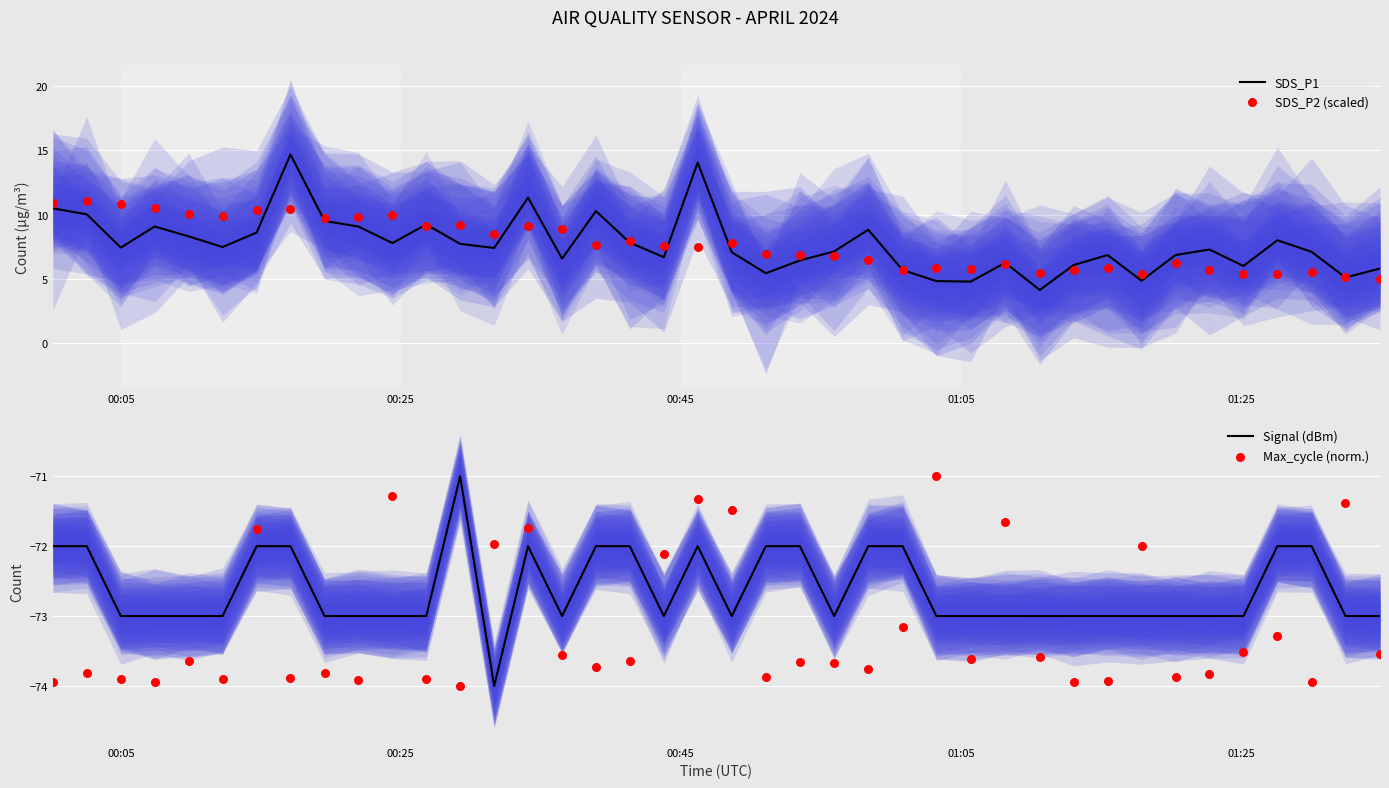

What are all the series names shown in the legend?

SDS_P1, SDS_P2 (scaled), Signal (dBm), Max_cycle (norm.)